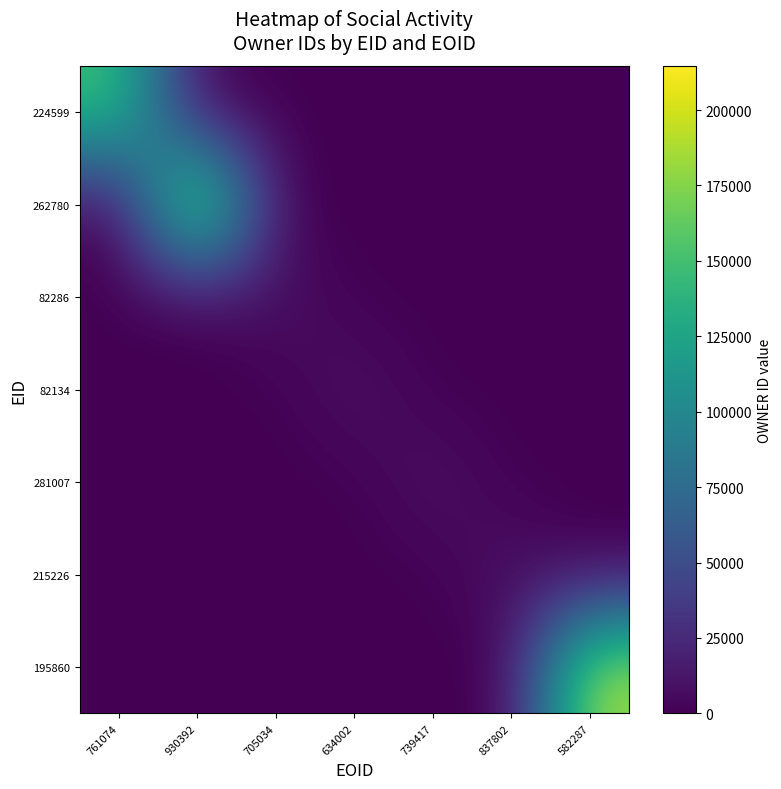

What is the spread (max minus min) of values at 930392?

214640